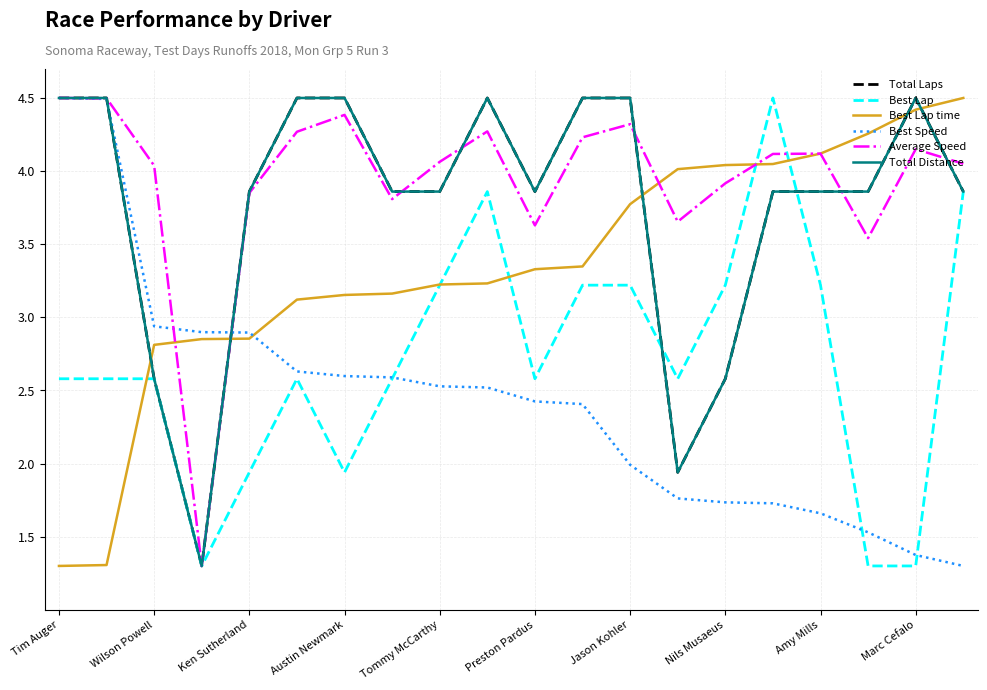

Is this an area chart (filled region under the line)?

No